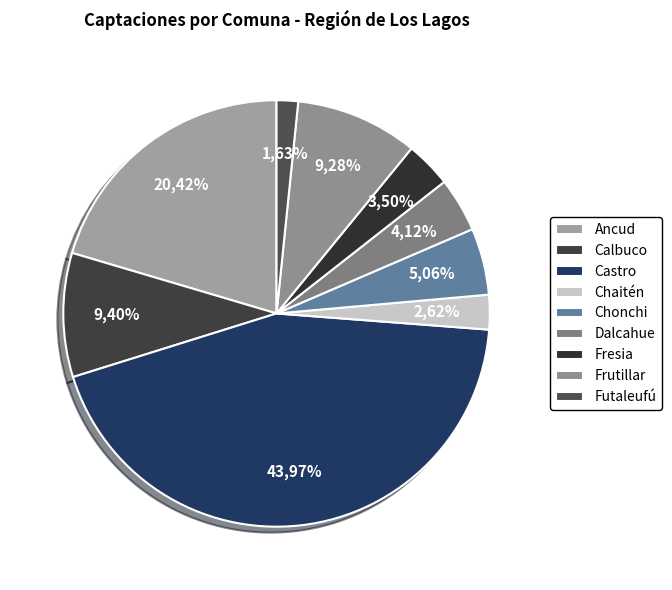

To the nearest percent, what is the combined percentage of Ancud and Castro?

64%